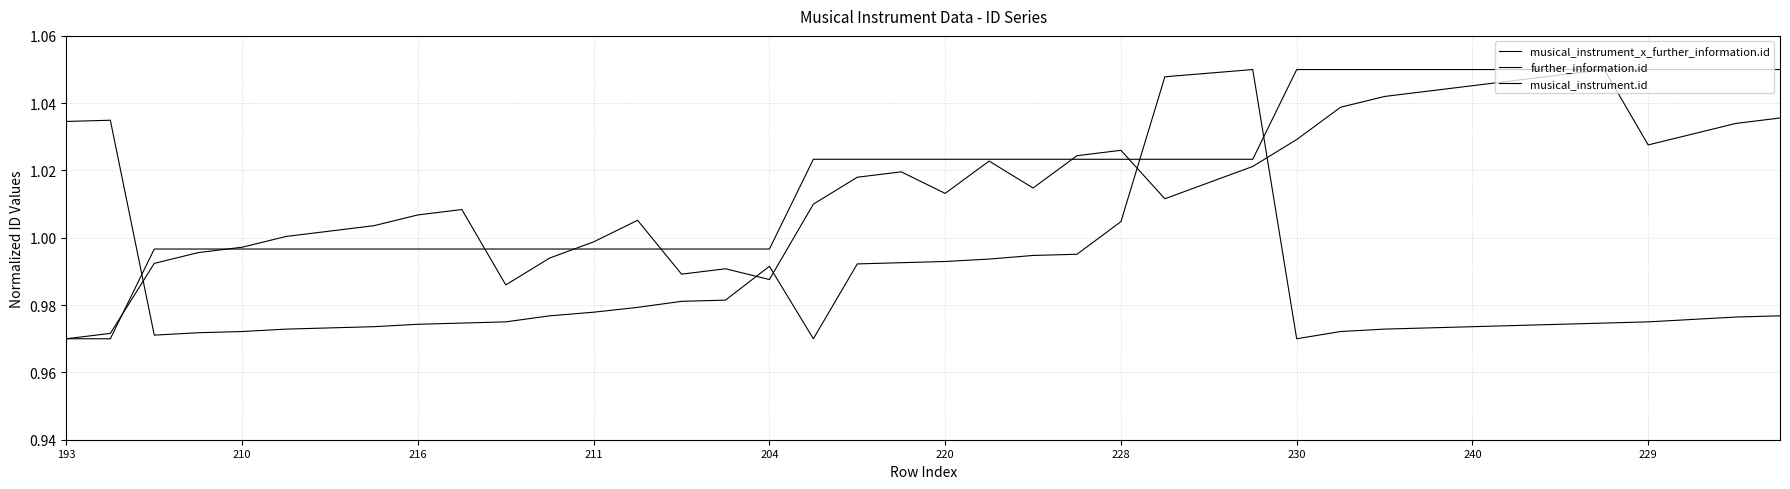

Is this an area chart (filled region under the line)?

No